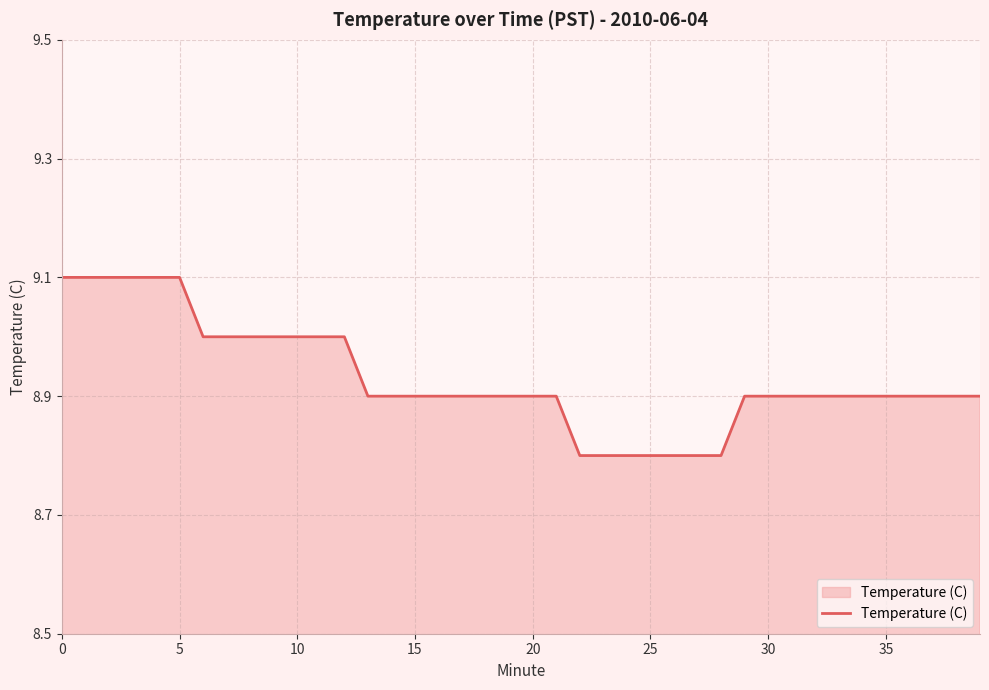

What is the greatest value displayed?

9.1